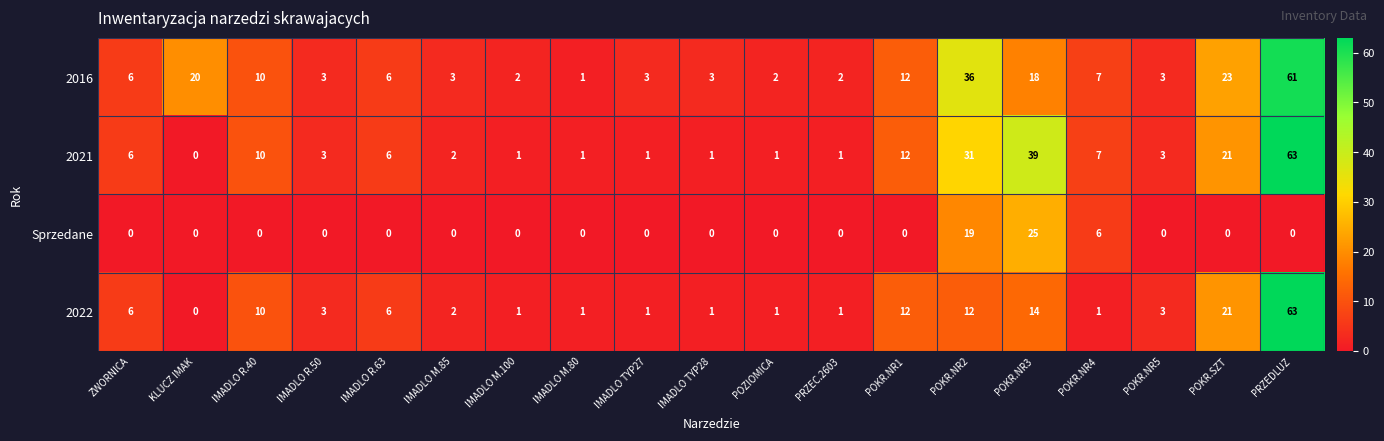

What is the spread (max minus min) of values at POKR.NR3?

25